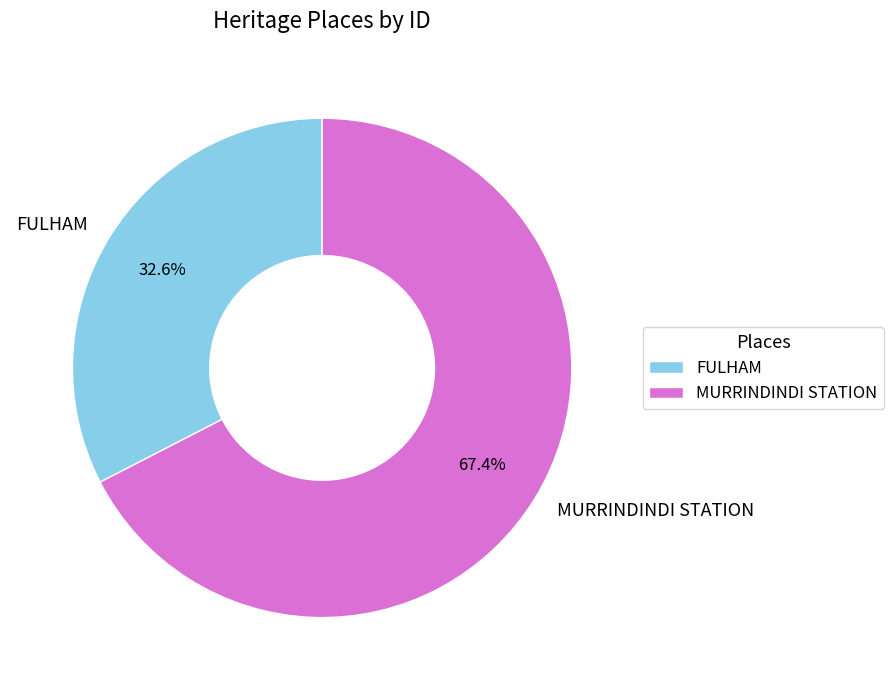

Which slice is the largest?

MURRINDINDI STATION